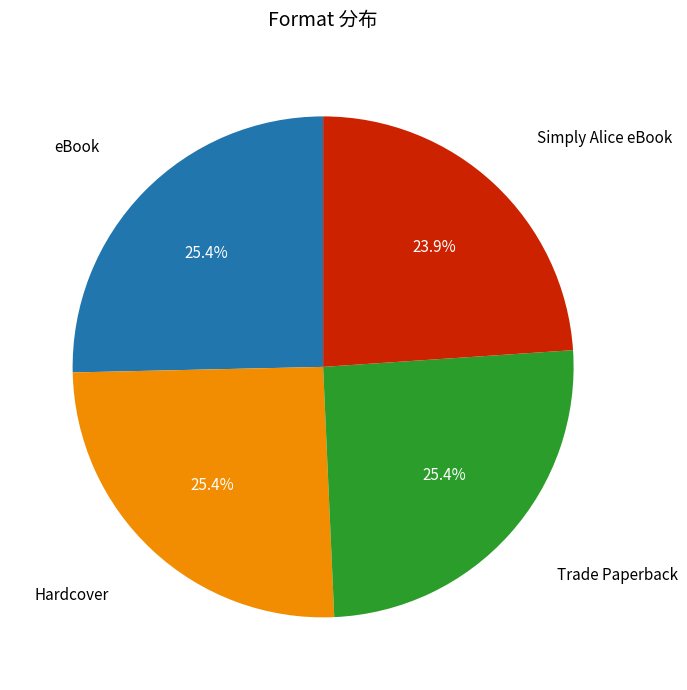

Is there any slice that represents more than half of the pie?

No